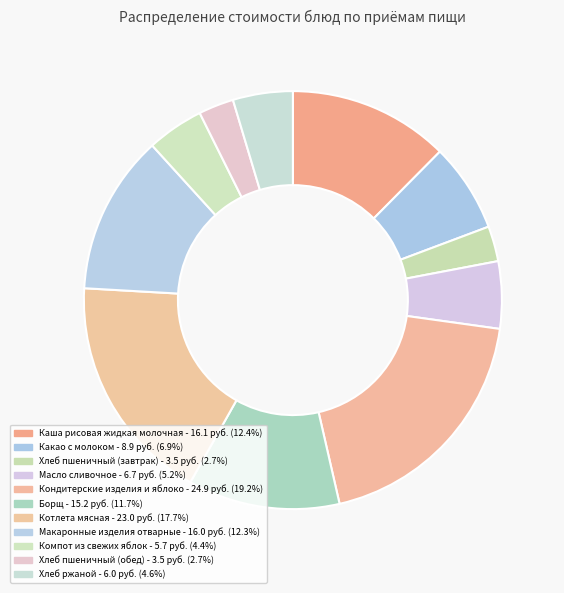

Which category has the smallest portion of the pie?

Хлеб пшеничный (завтрак)